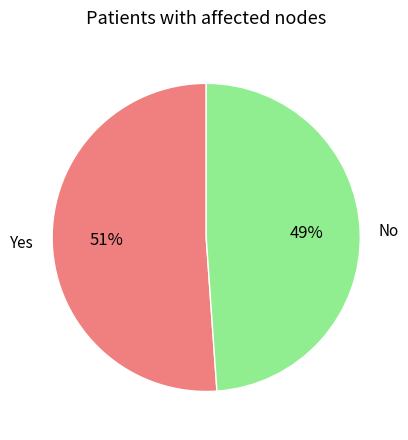

Does any single category account for the majority?

Yes